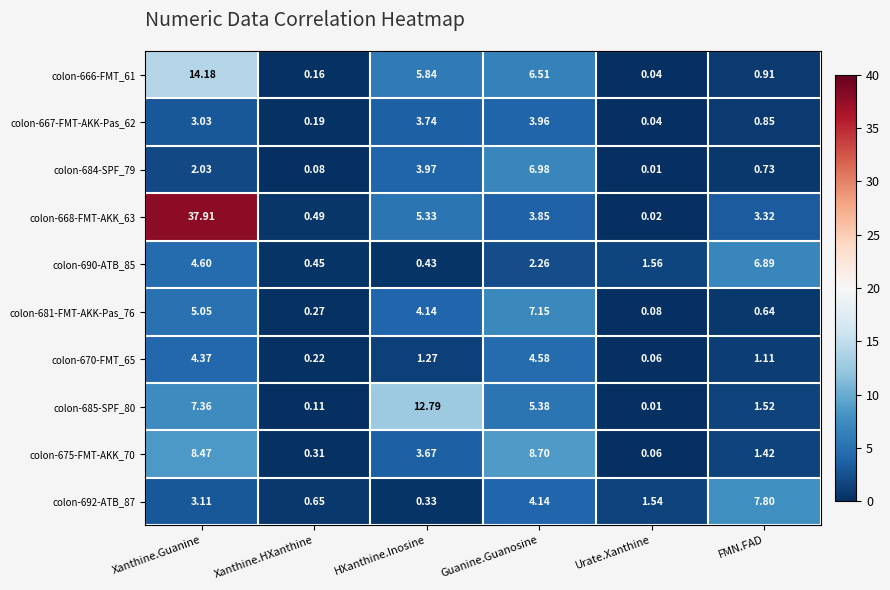

Is the value of colon-675-FMT-AKK_70 at HXanthine.Inosine greater than the value of colon-668-FMT-AKK_63 at FMN.FAD?

Yes